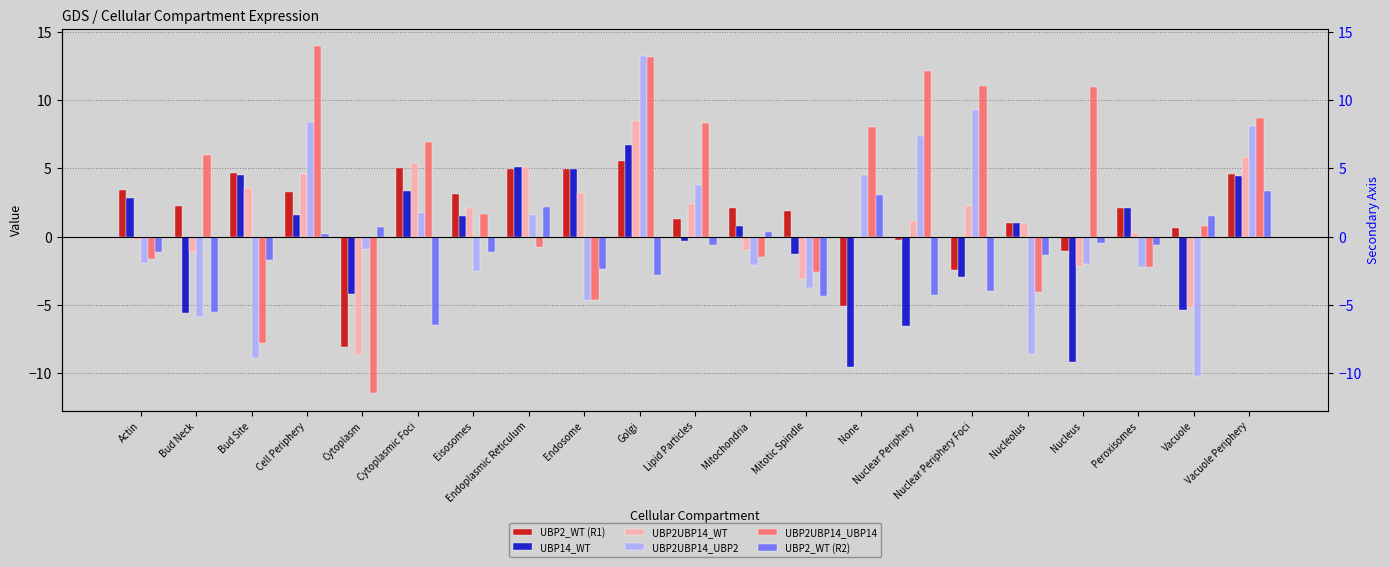

List the series in order of their peak value, lowest first.

UBP2_WT (R2), UBP2_WT (R1), UBP14_WT, UBP2UBP14_WT, UBP2UBP14_UBP2, UBP2UBP14_UBP14